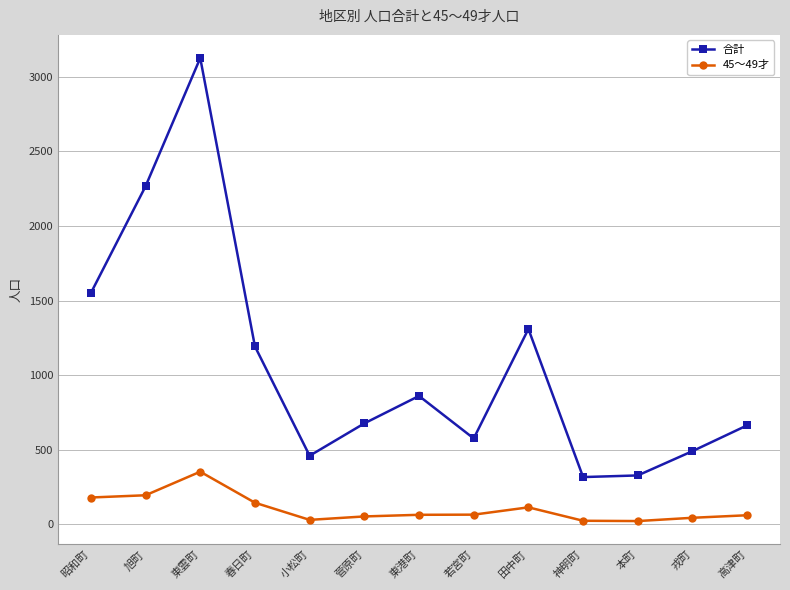

The value of 合計 at 若宮町 is 832. True or false?

False